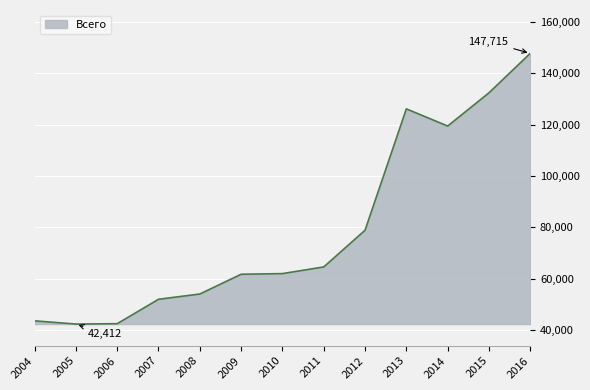

Is it true that the value at 2010 is 111597?

False